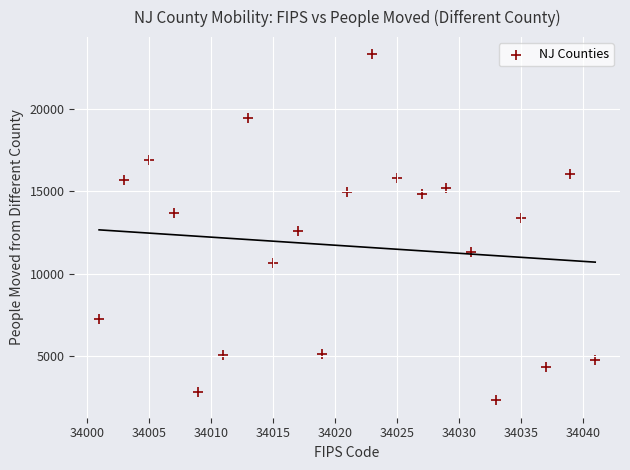

What is the range of Y values (max minus min)?

20984